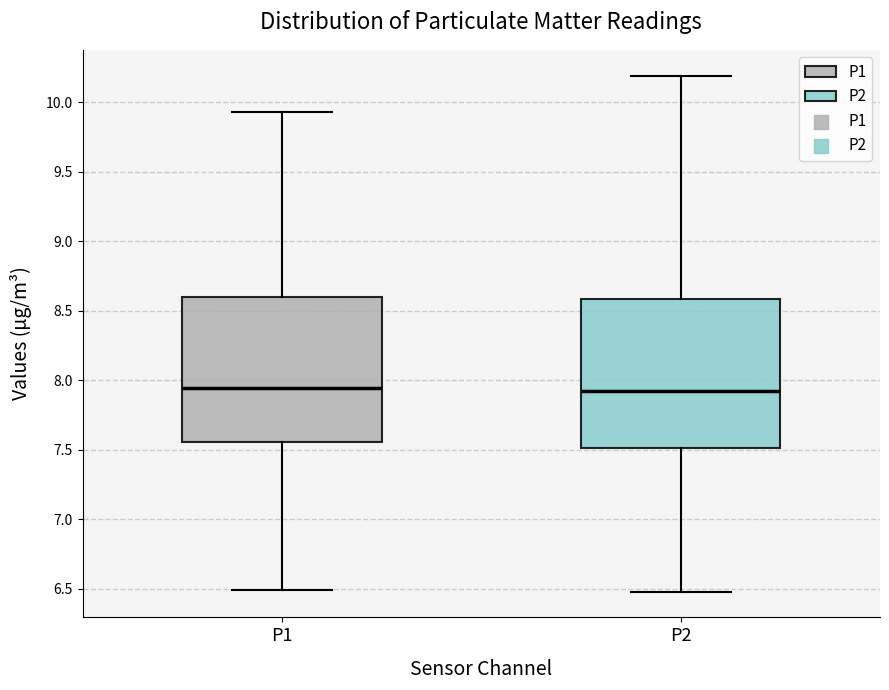

Reading left to right, transcribe this box plot: for each box, give where its median line is, the range the box spans, and where its two whiskers end, as read against the y-axis. The values are not printed on the chart, so give them approximately, as read against the axis.

P1: median 7.95, box 7.55 to 8.60, whiskers 6.50 to 9.95
P2: median 7.90, box 7.50 to 8.60, whiskers 6.50 to 10.20